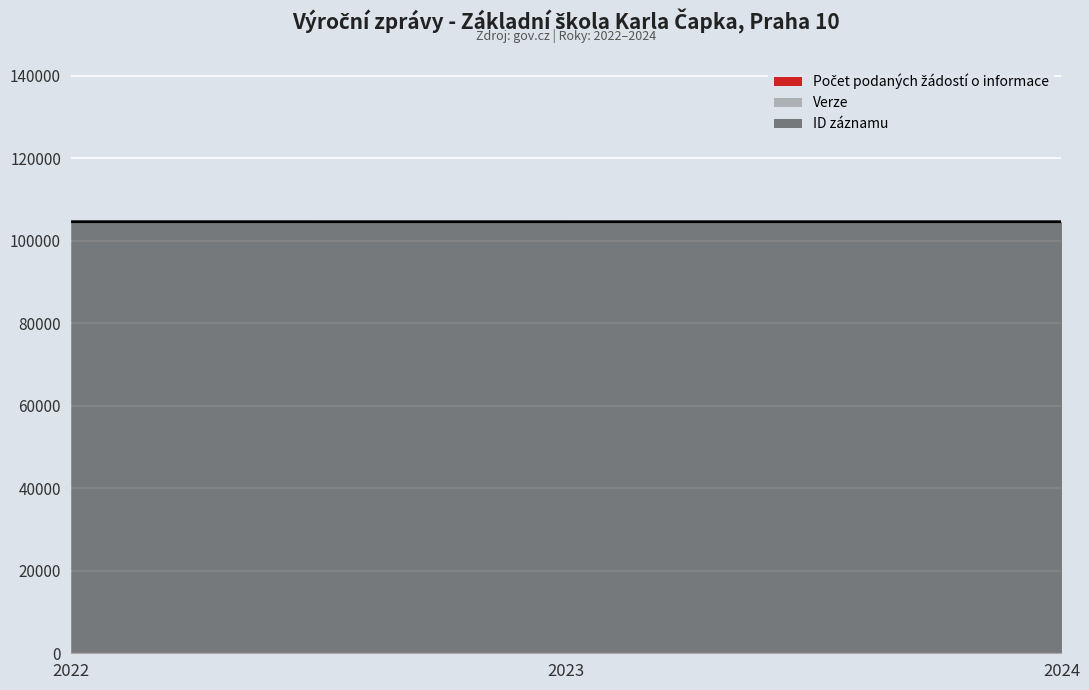

Which has a higher value, 2022 or 2024?

2022